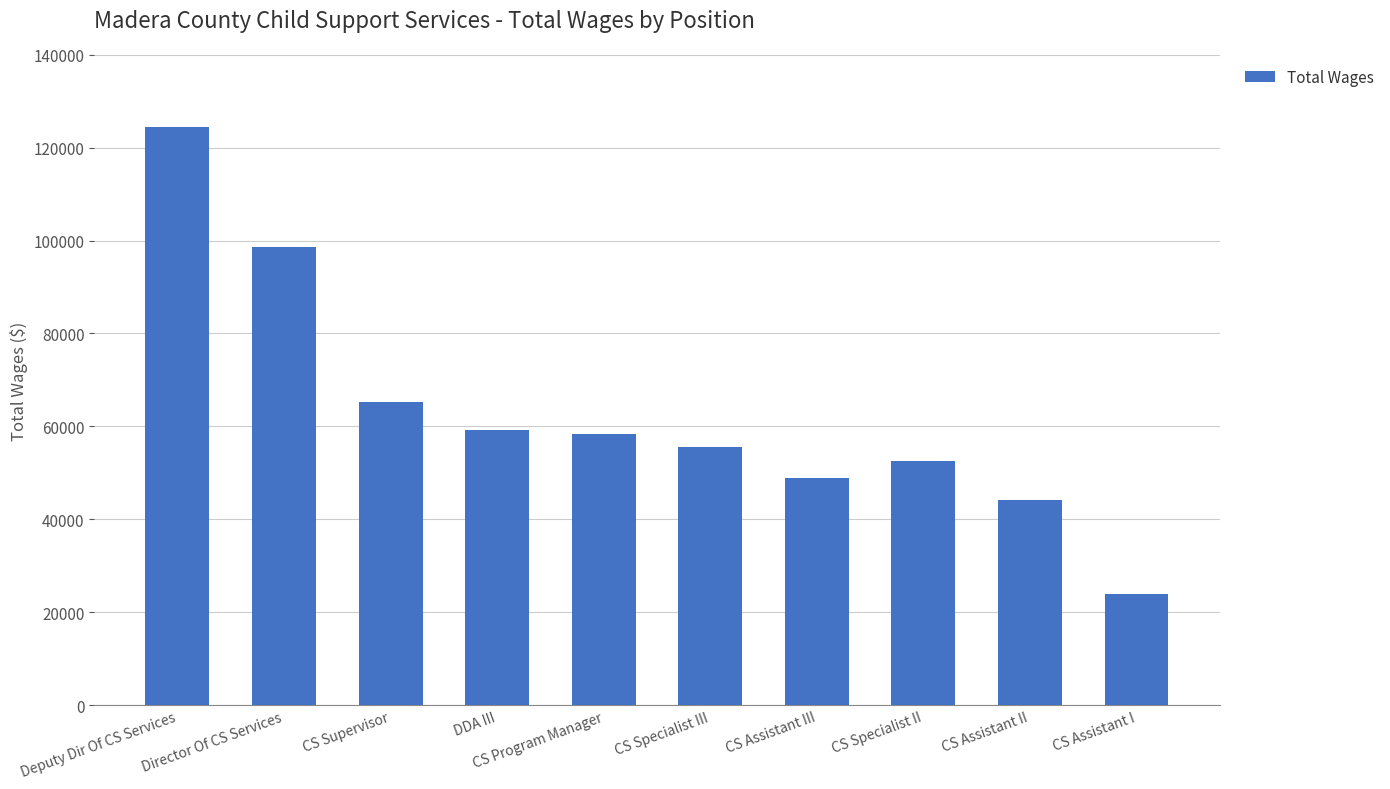

Which has a higher value, CS Specialist III or CS Supervisor?

CS Supervisor